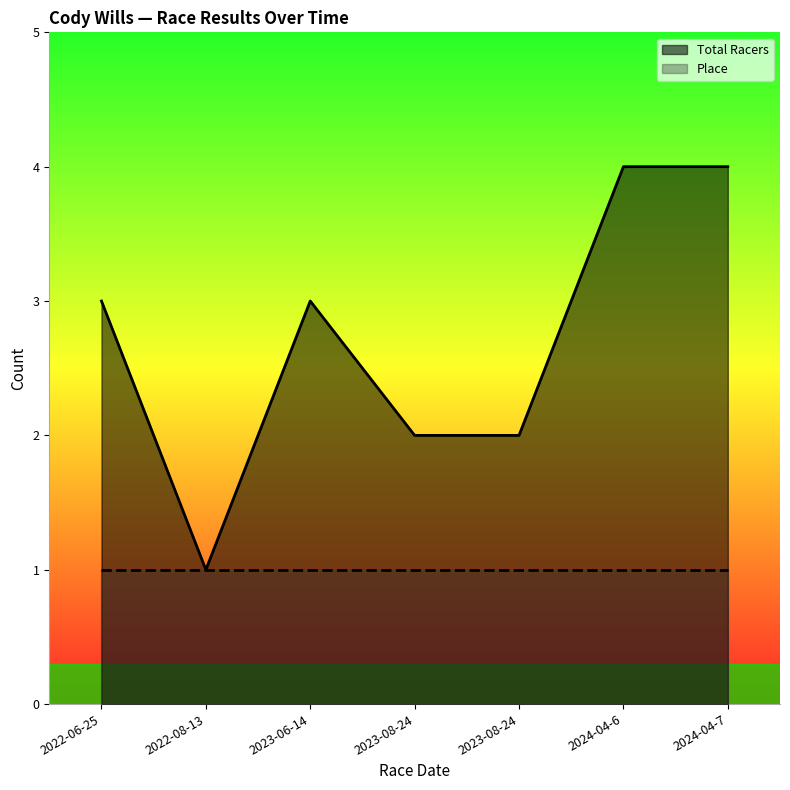

What is the approximate value at 2022-06-25?

3